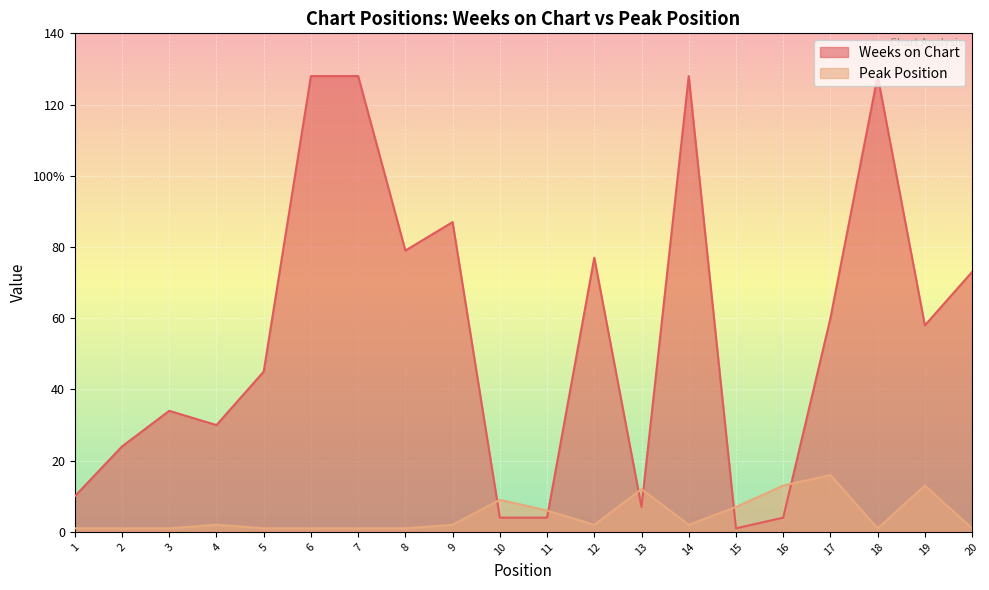

At which label does Weeks on Chart reach its minimum?

15